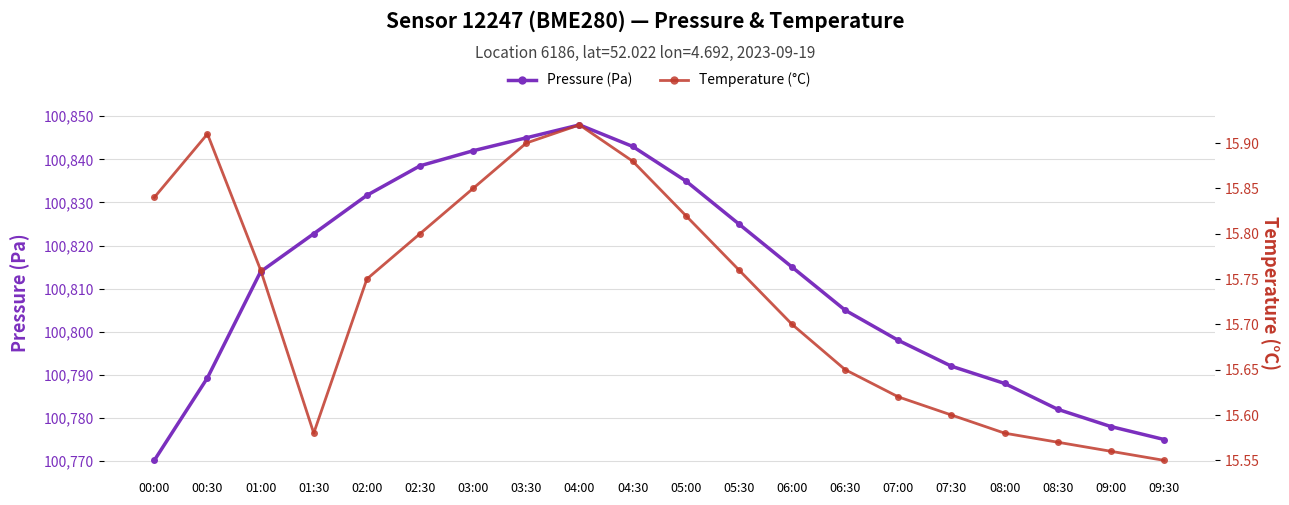

Rank the categories by Temperature (°C) value from lowest to highest.

09:30, 09:00, 08:30, 01:30, 08:00, 07:30, 07:00, 06:30, 06:00, 02:00, 01:00, 05:30, 02:30, 05:00, 00:00, 03:00, 04:30, 03:30, 00:30, 04:00